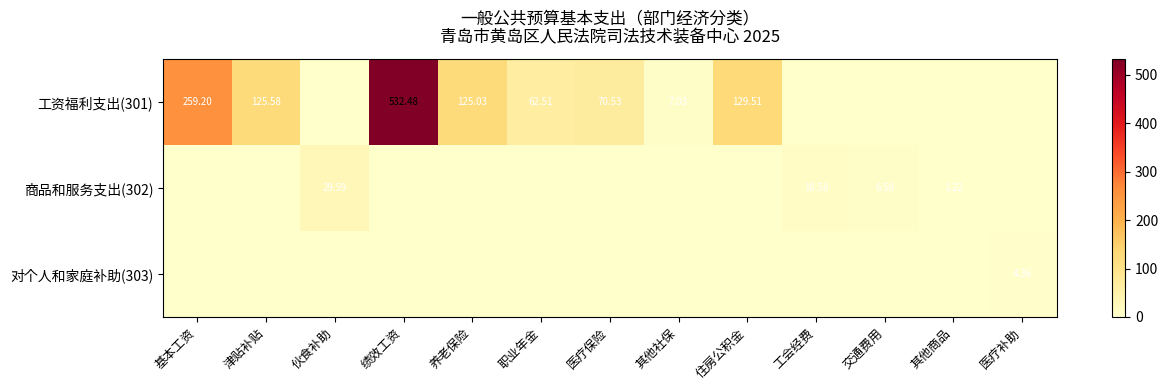

List the series in order of their peak value, highest first.

工资福利支出(301), 商品和服务支出(302), 对个人和家庭补助(303)